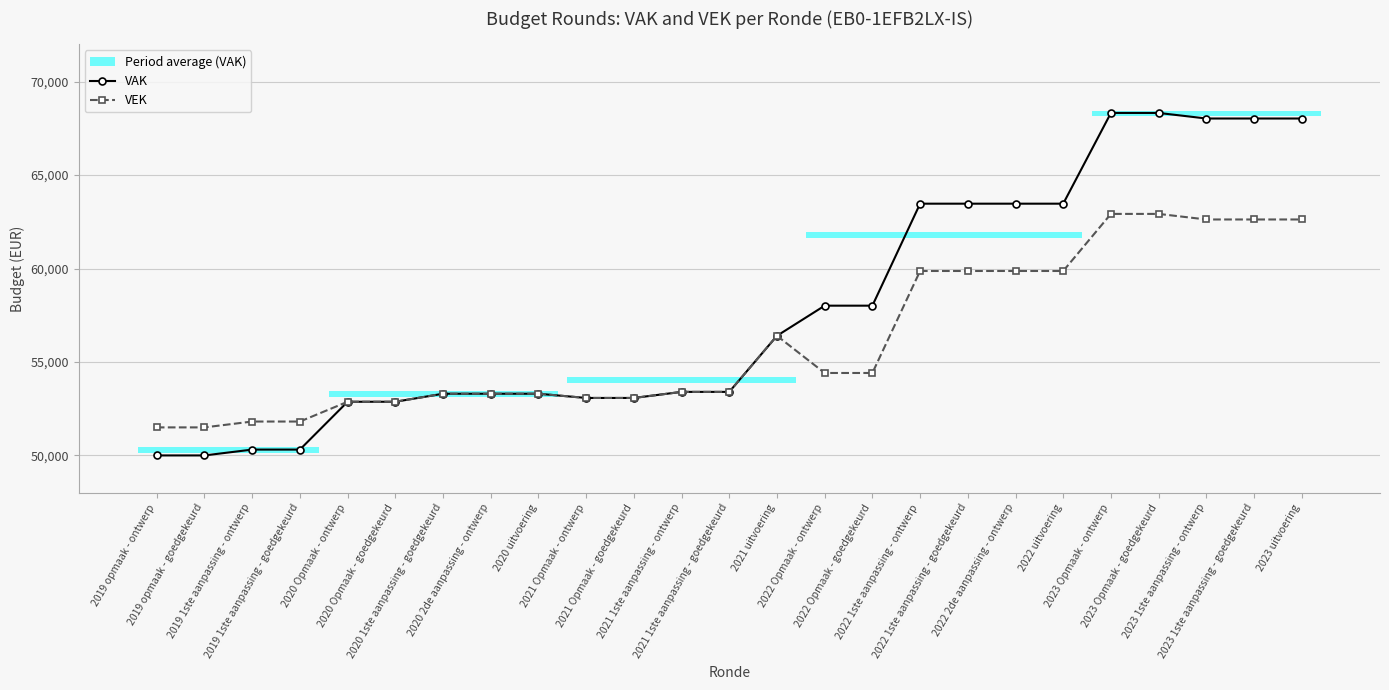

List the labels in order of VAK value, smallest first.

2019 opmaak - ontwerp, 2019 opmaak - goedgekeurd, 2019 1ste aanpassing - ontwerp, 2019 1ste aanpassing - goedgekeurd, 2020 Opmaak - ontwerp, 2020 Opmaak - goedgekeurd, 2021 Opmaak - ontwerp, 2021 Opmaak - goedgekeurd, 2020 1ste aanpassing - goedgekeurd, 2020 2de aanpassing - ontwerp, 2020 uitvoering, 2021 1ste aanpassing - ontwerp, 2021 1ste aanpassing - goedgekeurd, 2021 uitvoering, 2022 Opmaak - ontwerp, 2022 Opmaak - goedgekeurd, 2022 1ste aanpassing - ontwerp, 2022 1ste aanpassing - goedgekeurd, 2022 2de aanpassing - ontwerp, 2022 uitvoering, 2023 1ste aanpassing - ontwerp, 2023 1ste aanpassing - goedgekeurd, 2023 uitvoering, 2023 Opmaak - ontwerp, 2023 Opmaak - goedgekeurd